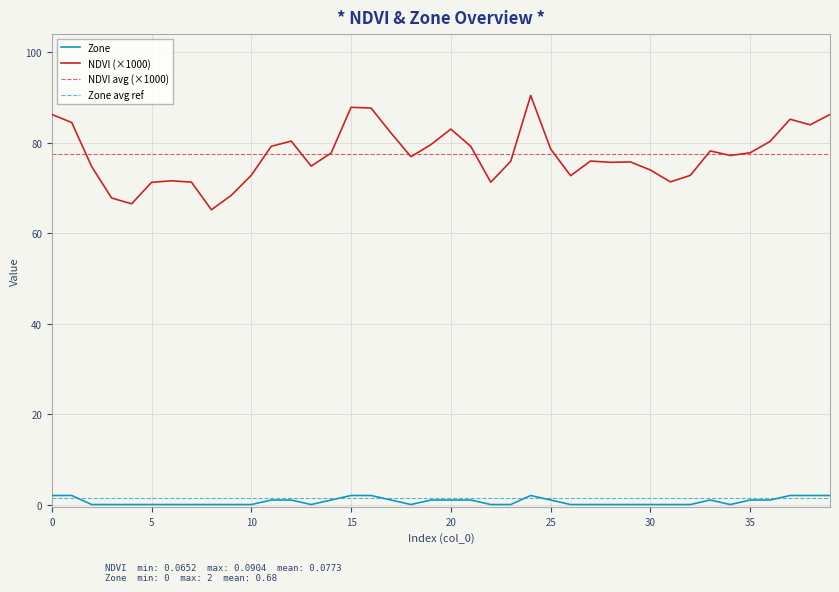

What is the maximum value shown in the chart?

90.4